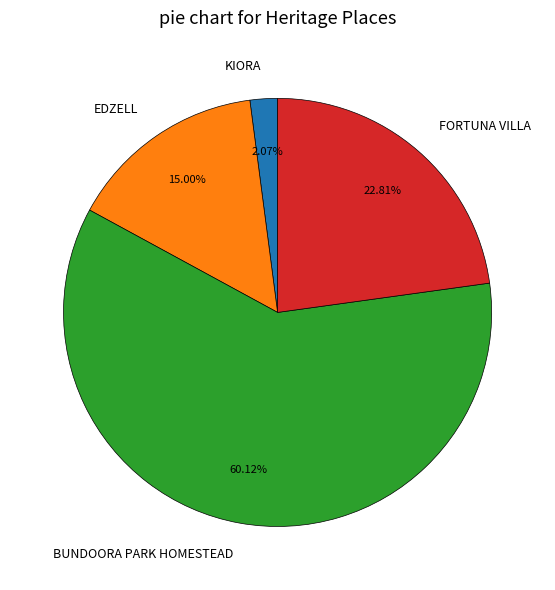

Is there any slice that represents more than half of the pie?

Yes